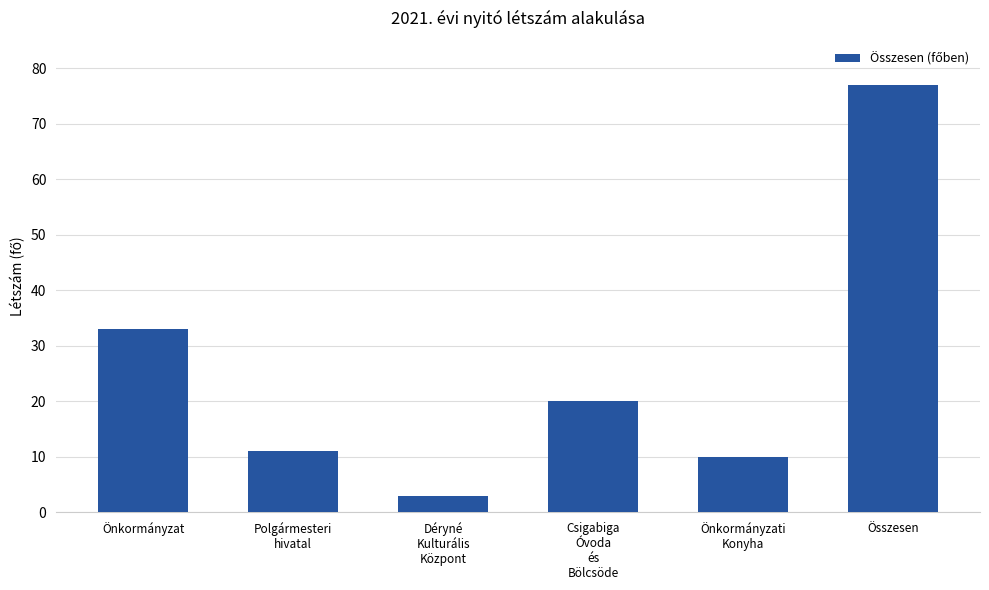

What is the value of the 2nd bar from the left?

11